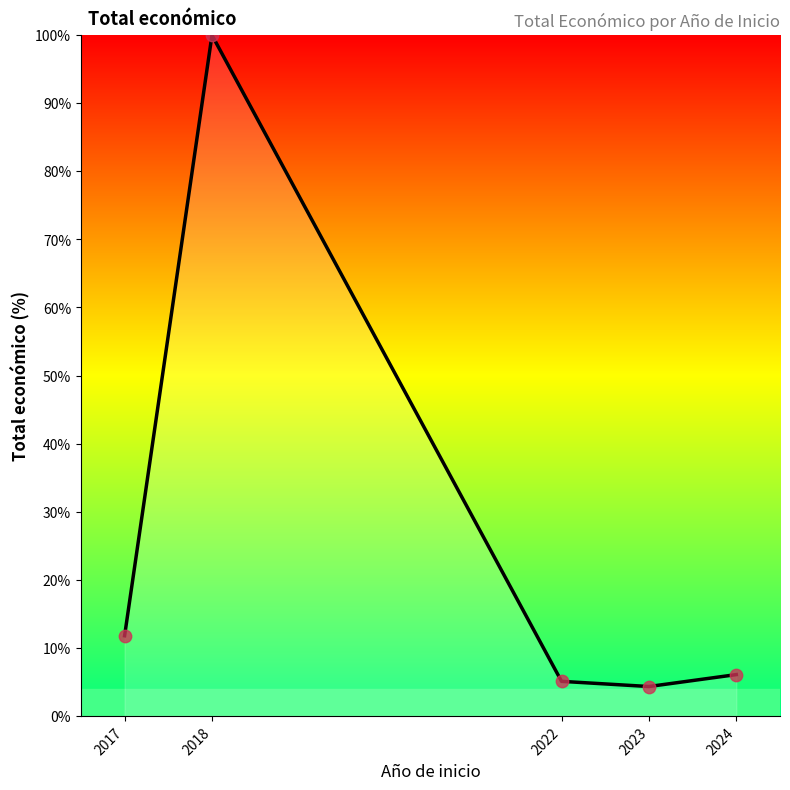

Approximately how many times larger is the value at 2022 compared to 2023?

1.2